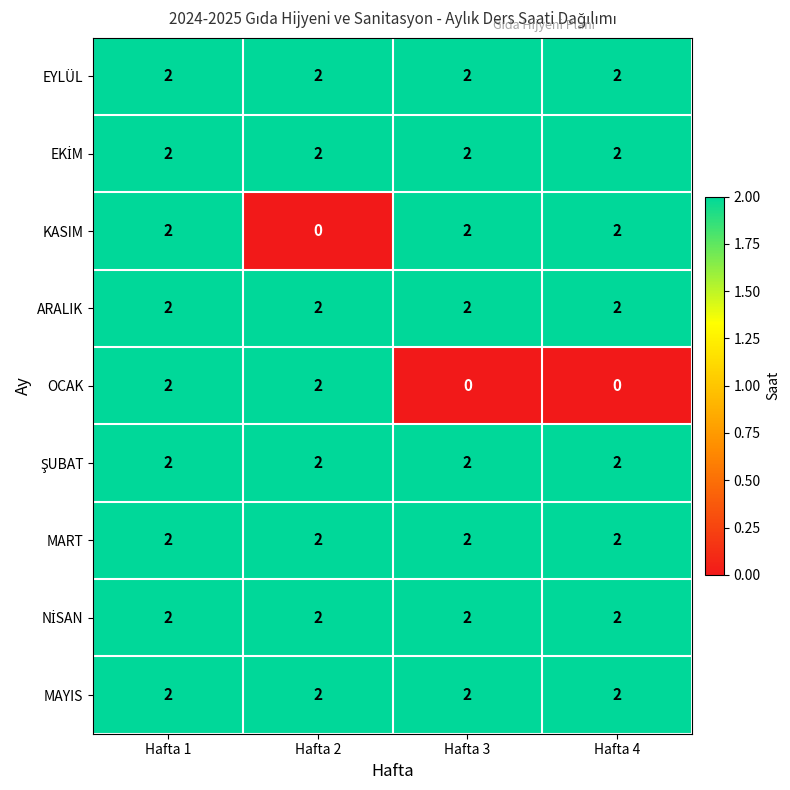

Is it true that OCAK equals 0 at Hafta 4?

True